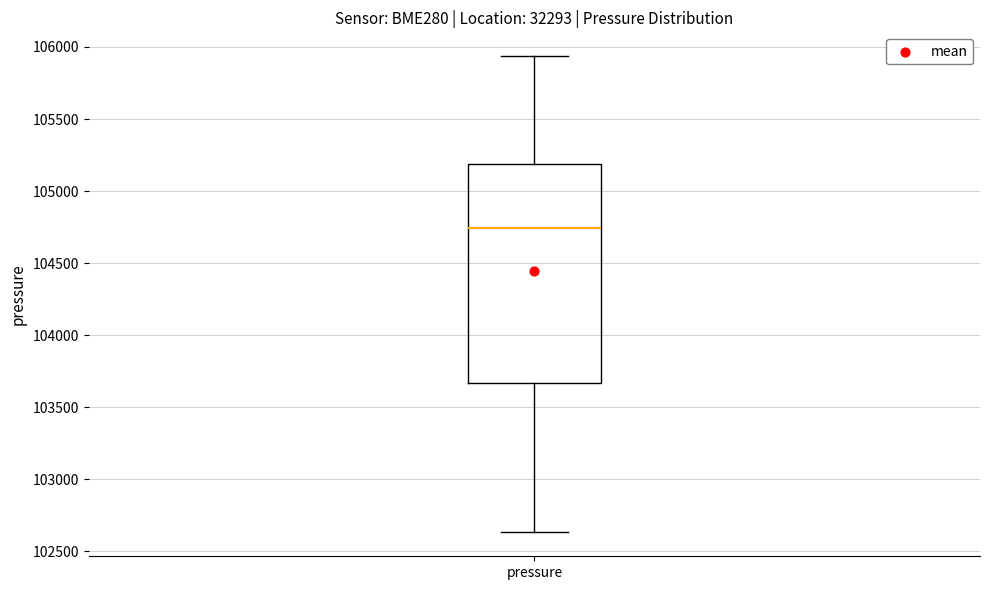

Read this box plot against the y-axis: the position of the median line, the range covered by the box, and the ends of both whiskers. The values are not printed on the chart, so give them approximately, as read against the axis.

median 104750, box 103650 to 105200, whiskers 102650 to 105950